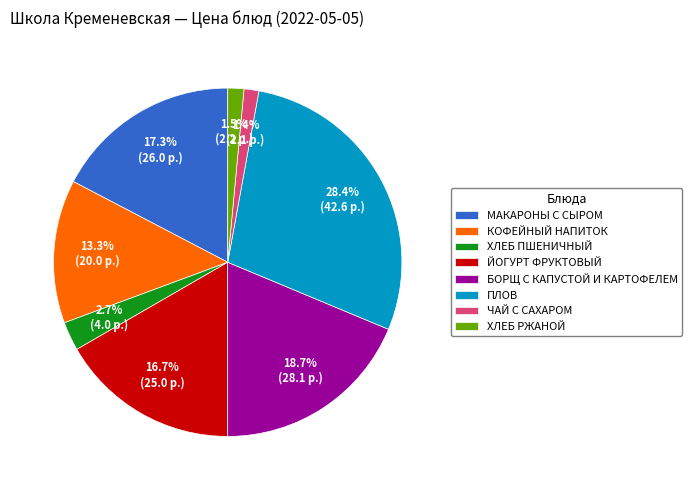

Is it true that ЧАЙ С САХАРОМ is 1% of the pie?

True